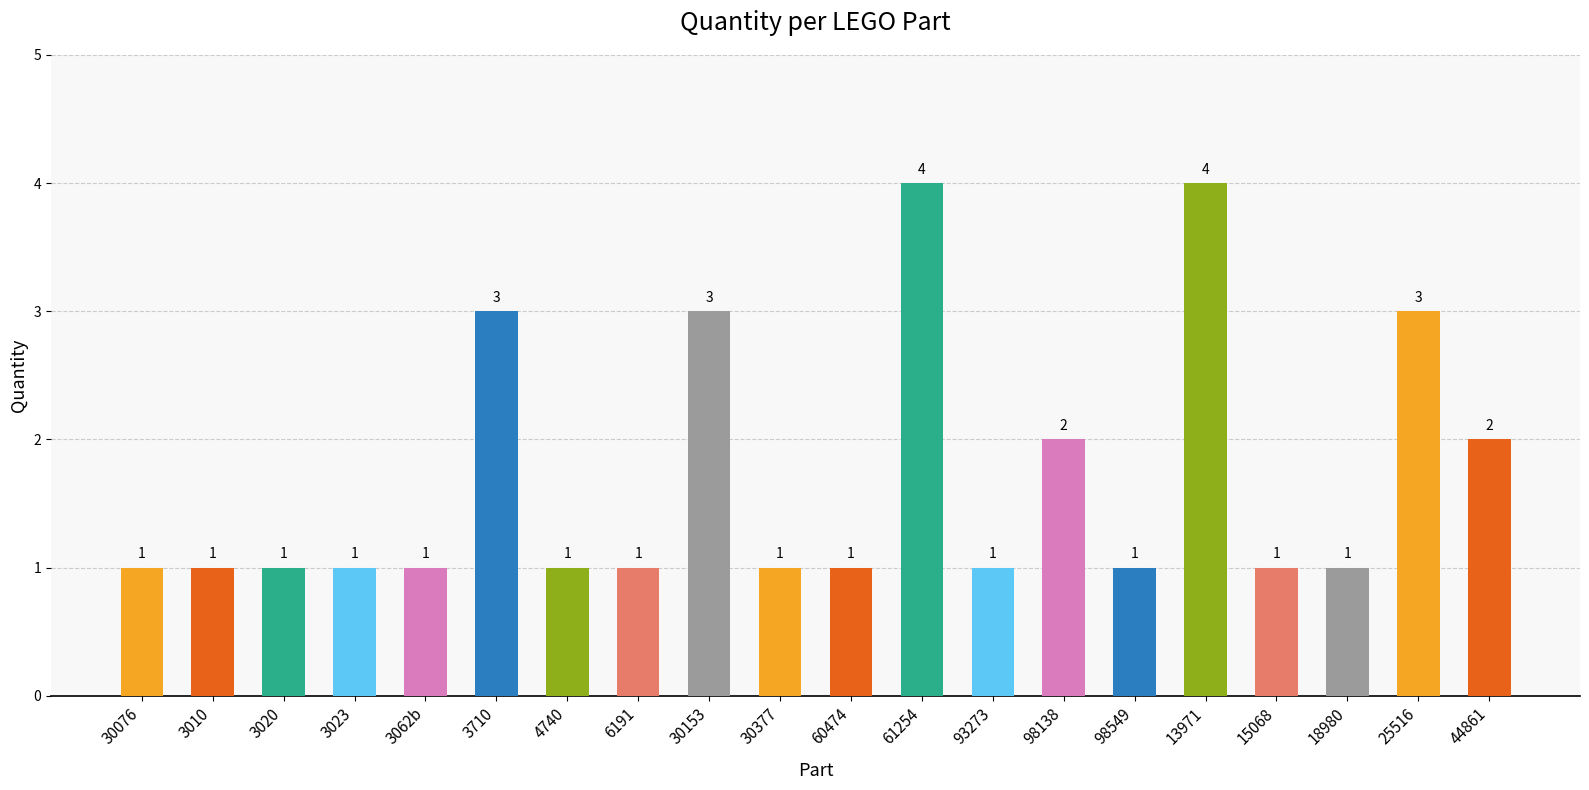

What is the label of the 11th bar from the right?

30377